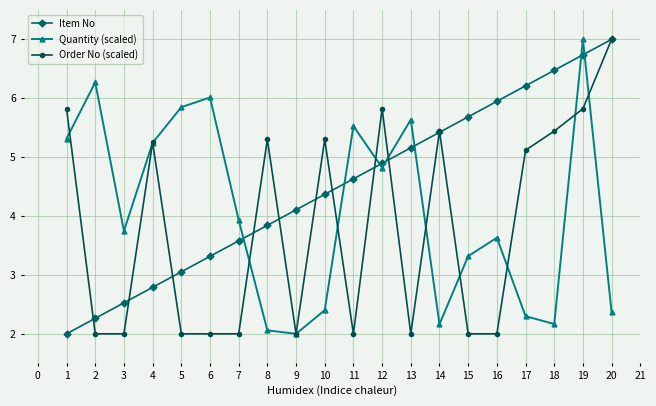

What is the maximum value for Item No?

7.0